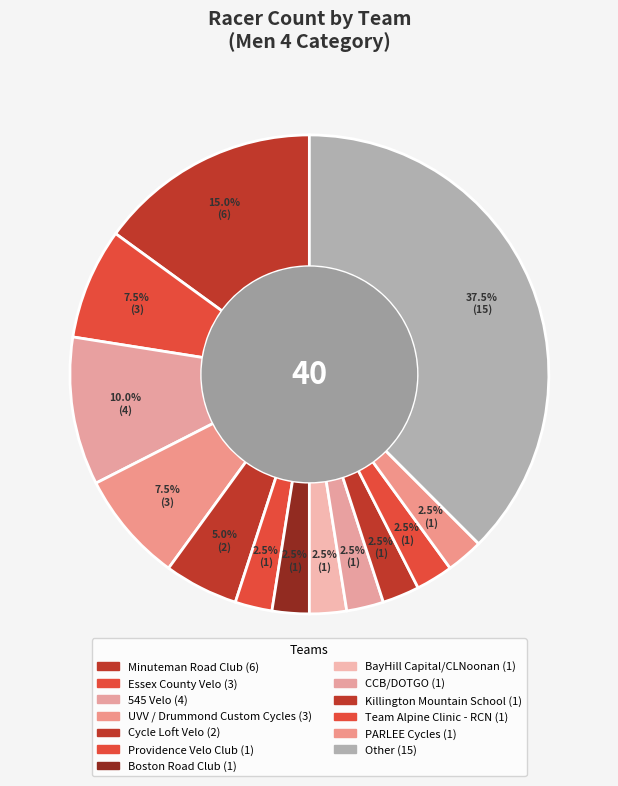

To the nearest percent, what is the average slice percentage?

8%